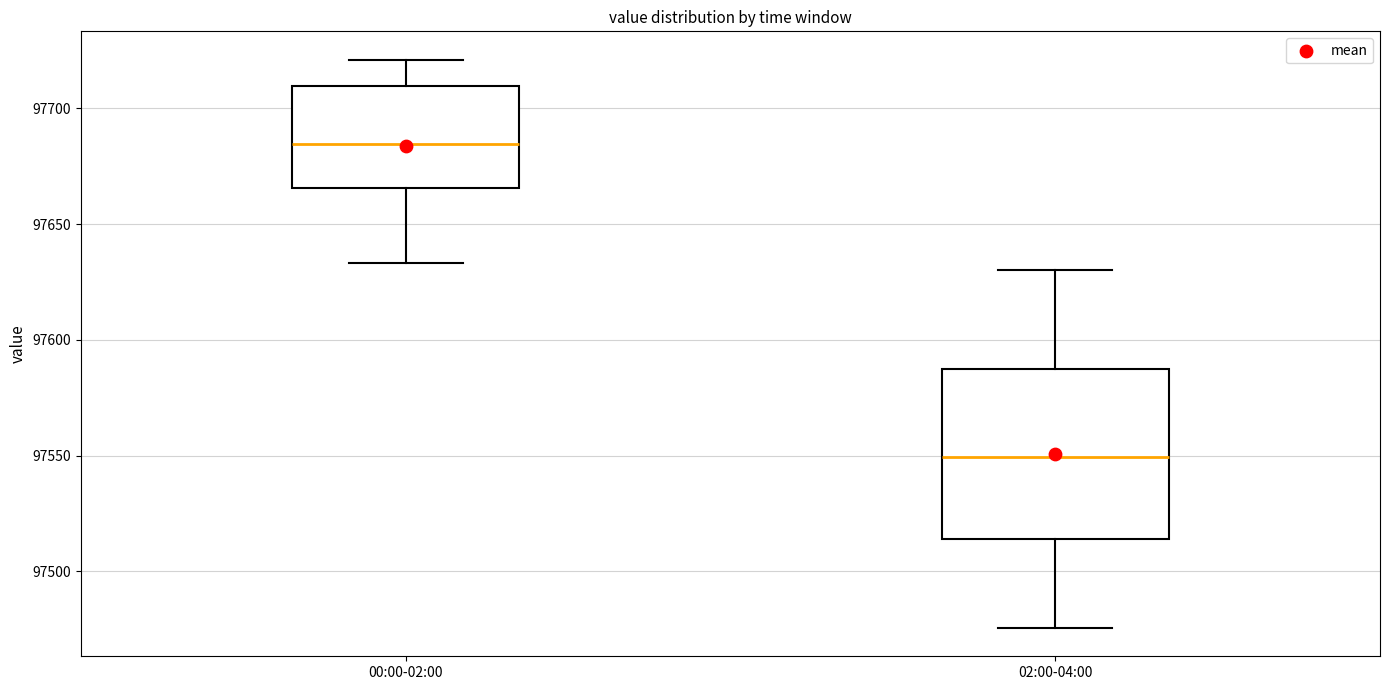

Reading left to right, transcribe this box plot: for each box, give where its median line is, the range the box spans, and where its two whiskers end, as read against the y-axis. The values are not printed on the chart, so give them approximately, as read against the axis.

00:00-02:00: median 97685, box 97665 to 97710, whiskers 97635 to 97720
02:00-04:00: median 97550, box 97515 to 97585, whiskers 97475 to 97630